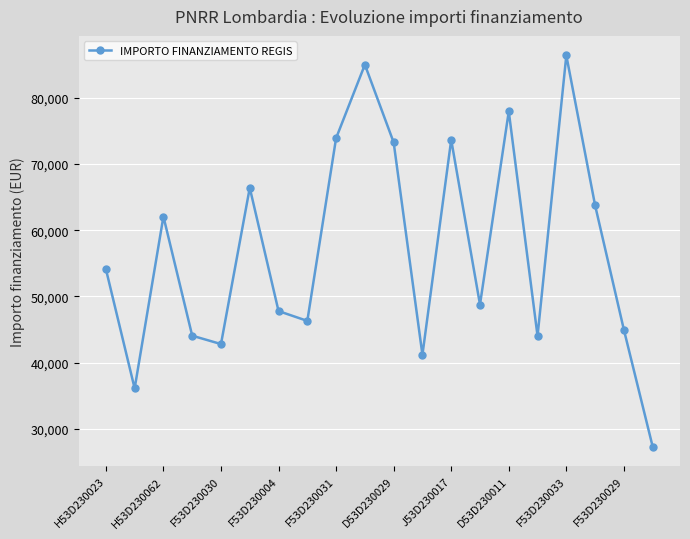

What is the value of the 16th point from the left?

44036.1